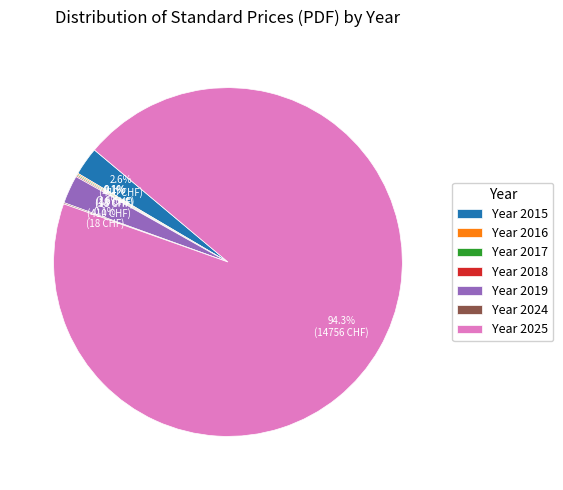

Which has a higher value, Year 2025 or Year 2015?

Year 2025